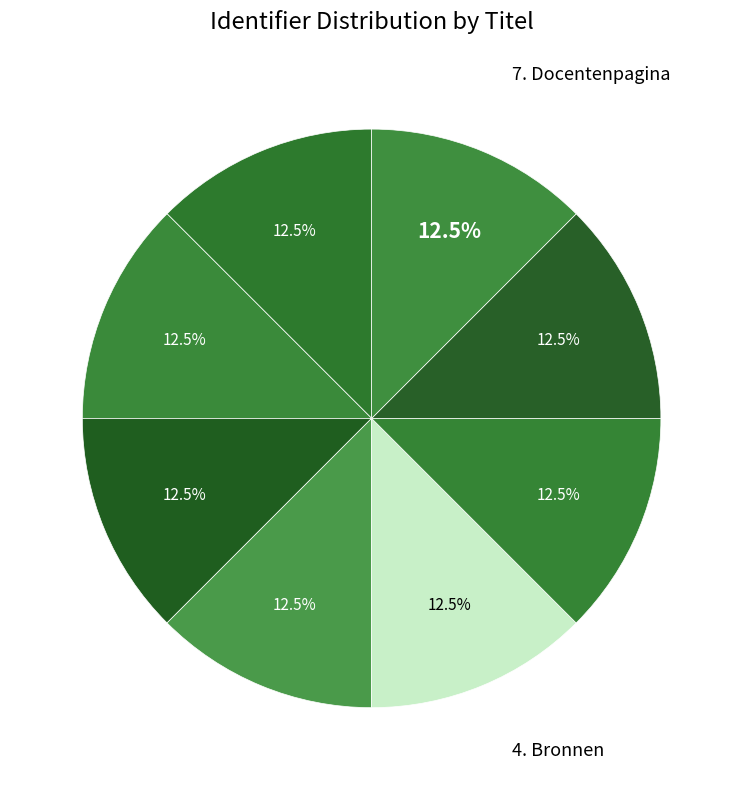

Count the number of slices in the pie.

8